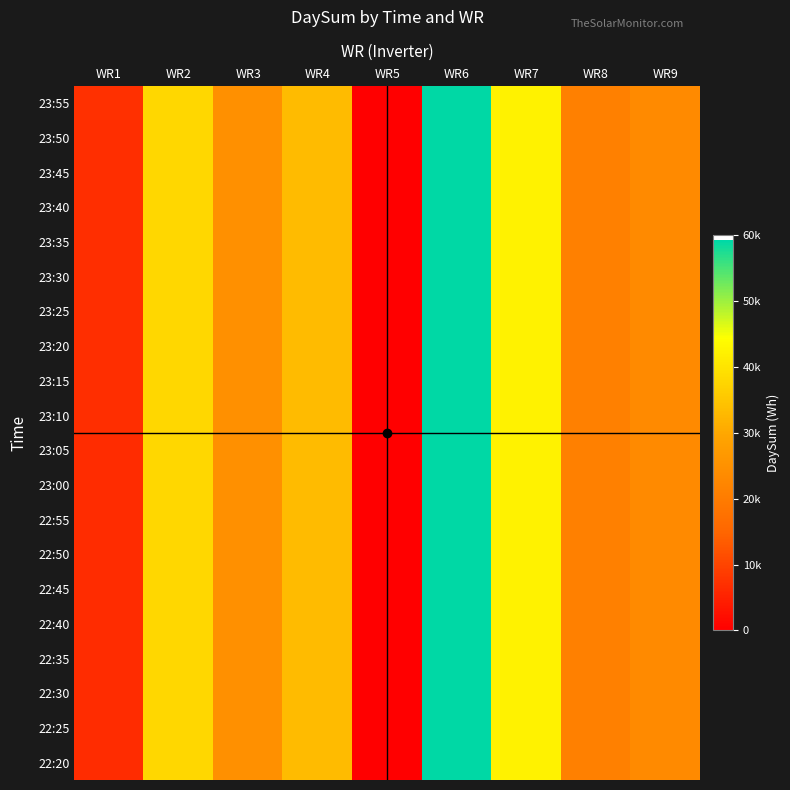

Rank the series at WR2 from lowest to highest value.

23:55, 23:50, 23:45, 23:40, 23:35, 23:30, 23:25, 23:20, 23:15, 23:10, 23:05, 23:00, 22:55, 22:50, 22:45, 22:40, 22:35, 22:30, 22:25, 22:20